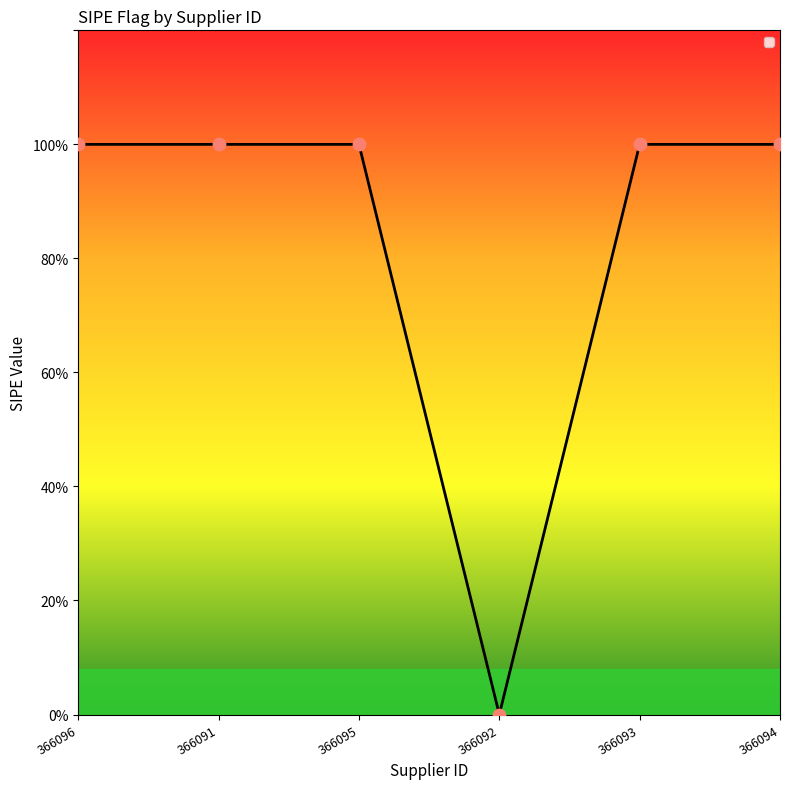

Which has a higher value, 366093 or 366092?

366093